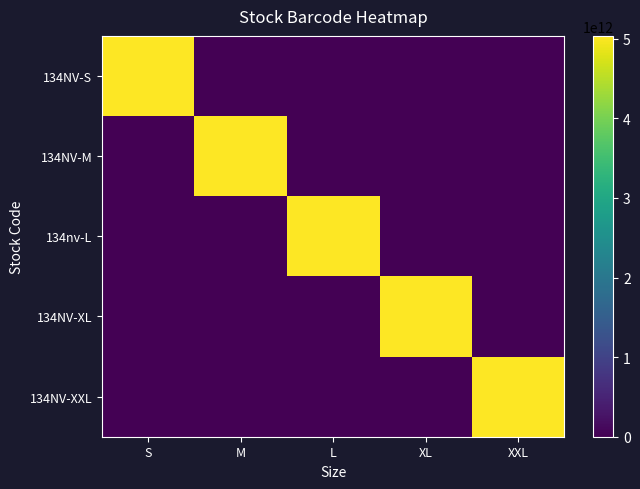

Reading left to right, list all the values displayed in this chart.

134NV-S: S=5036948065264	M=0	L=0	XL=0	XXL=0
134NV-M: S=0	M=5036948065271	L=0	XL=0	XXL=0
134nv-L: S=0	M=0	L=5036948065288	XL=0	XXL=0
134NV-XL: S=0	M=0	L=0	XL=5036948065295	XXL=0
134NV-XXL: S=0	M=0	L=0	XL=0	XXL=5036948065301